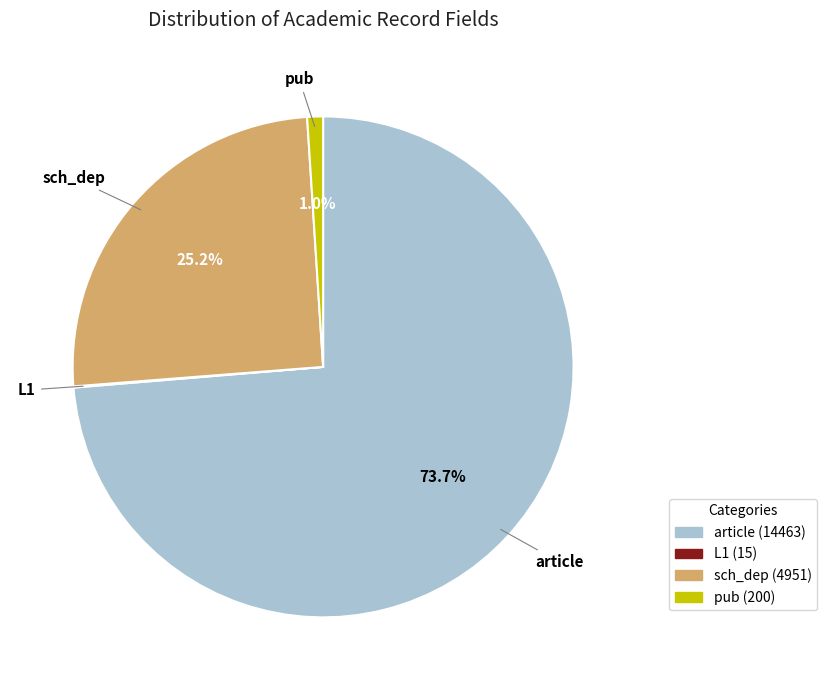

Is there a majority slice in this chart?

Yes